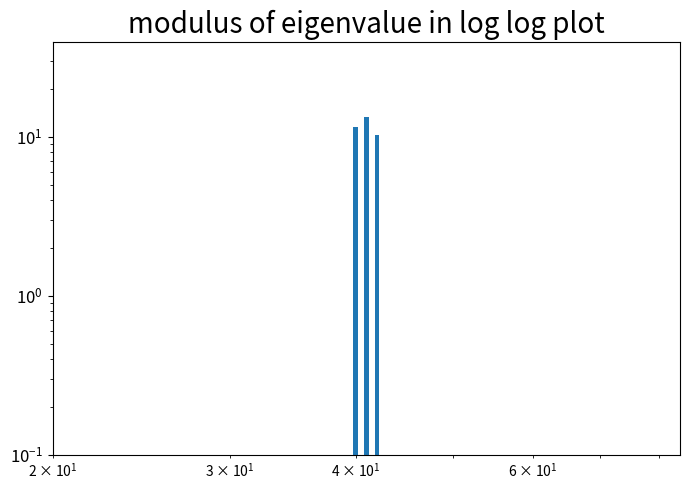

How many values exceed 11?

2